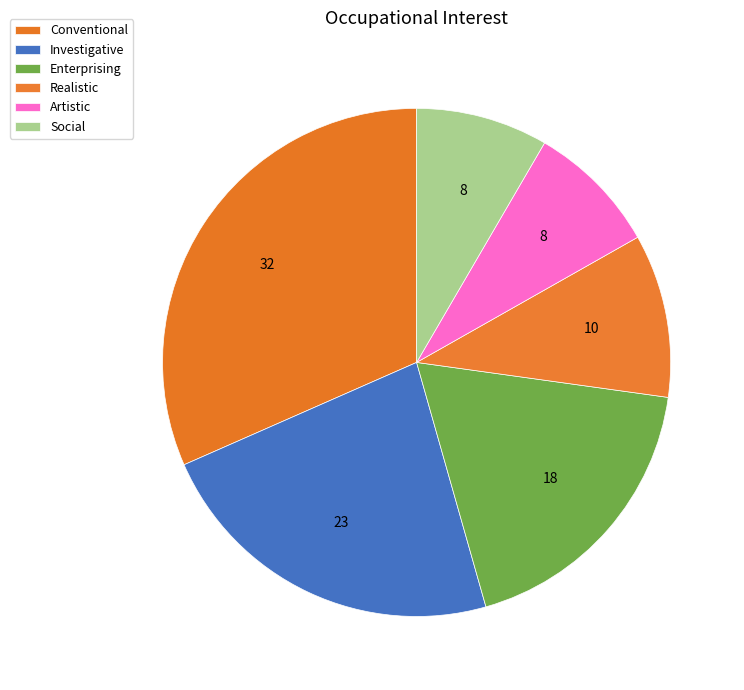

To the nearest percent, what is the combined percentage of Investigative and Conventional?

54%